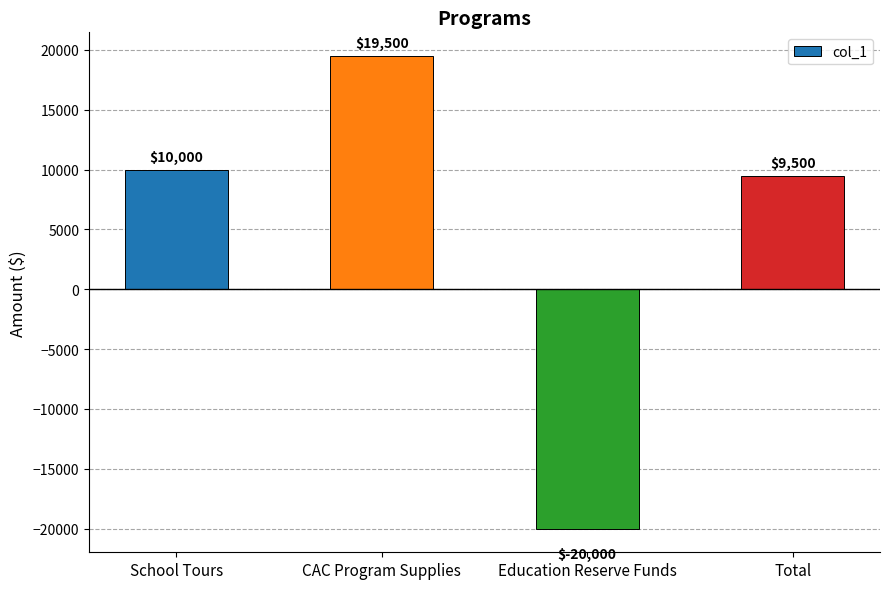

What is the smallest value displayed?

-20000